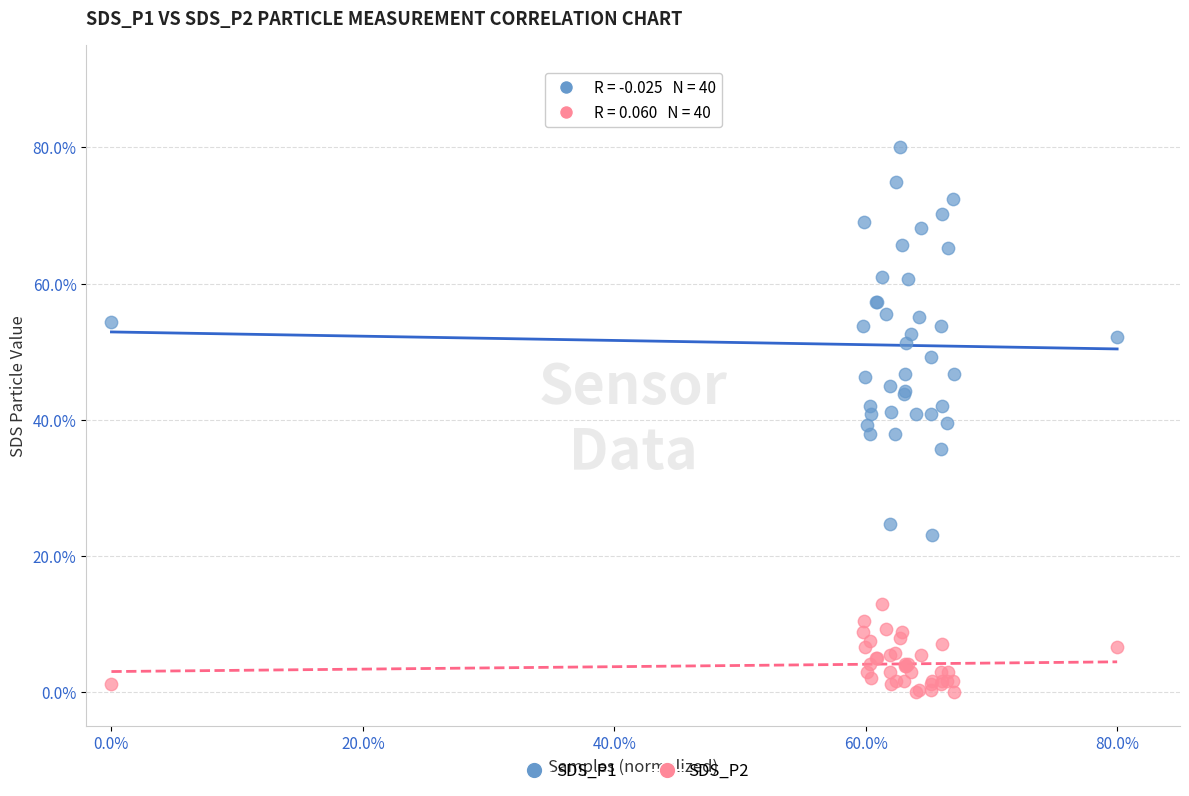

What are all the series names shown in the legend?

SDS_P1, SDS_P2